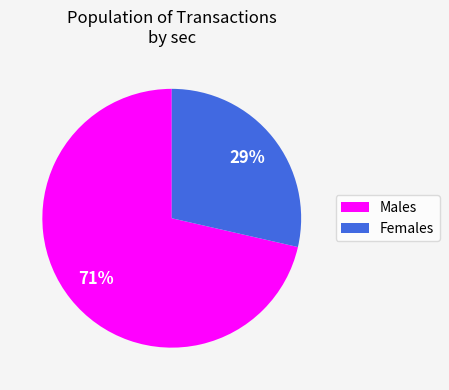

Is there a majority slice in this chart?

Yes